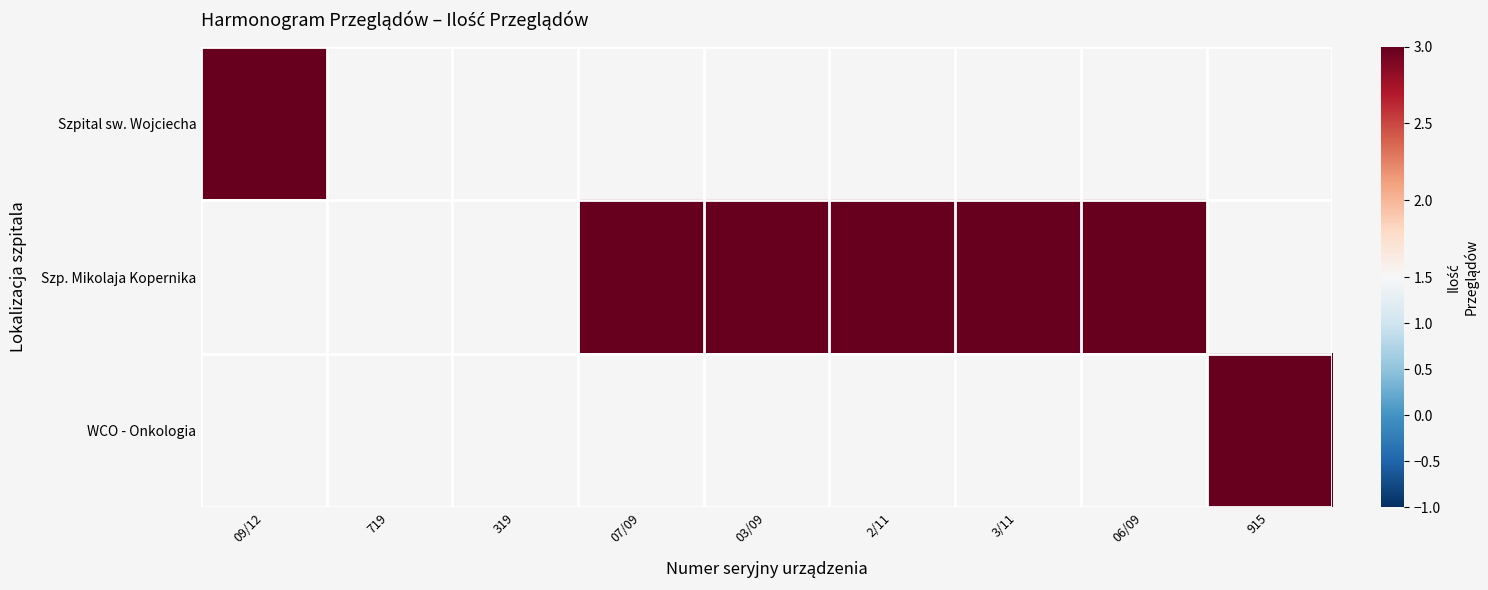

True or false: Szpital im. Mikolaja Kopernika has a value of 5 at Lp 1 (09/12).

False